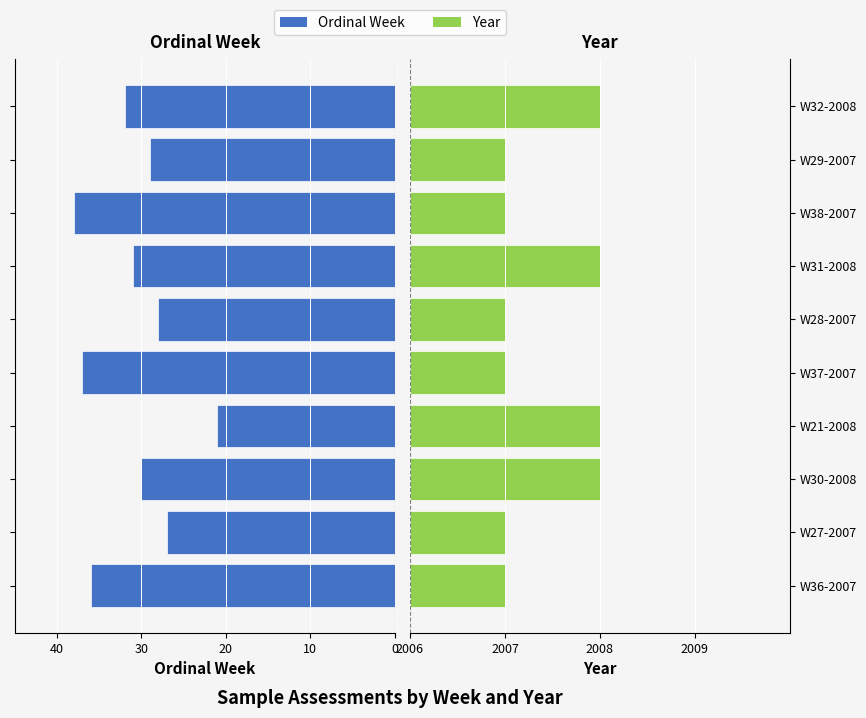

Between W27-2007 and W28-2007, which series saw the biggest shift?

Ordinal Week